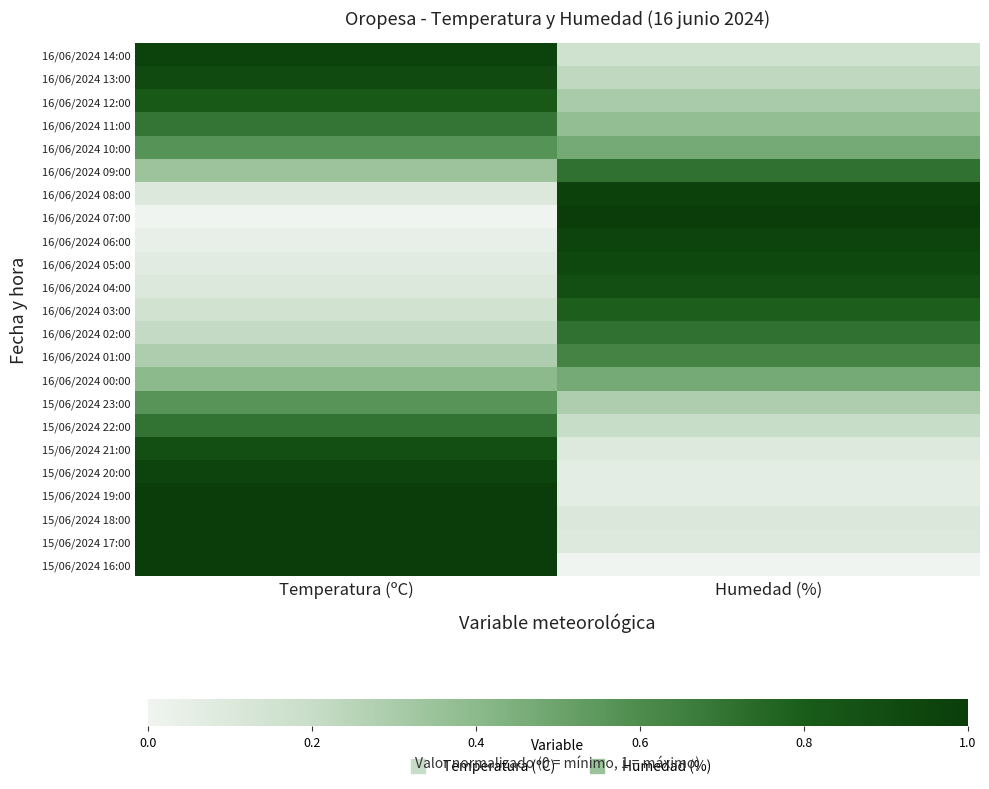

Rank the series at Temperatura (ºC) from highest to lowest value.

15/06/2024 19:00, 15/06/2024 18:00, 15/06/2024 17:00, 15/06/2024 16:00, 16/06/2024 14:00, 15/06/2024 20:00, 16/06/2024 13:00, 15/06/2024 21:00, 16/06/2024 12:00, 15/06/2024 22:00, 16/06/2024 11:00, 16/06/2024 10:00, 15/06/2024 23:00, 16/06/2024 00:00, 16/06/2024 09:00, 16/06/2024 01:00, 16/06/2024 02:00, 16/06/2024 03:00, 16/06/2024 08:00, 16/06/2024 04:00, 16/06/2024 05:00, 16/06/2024 06:00, 16/06/2024 07:00